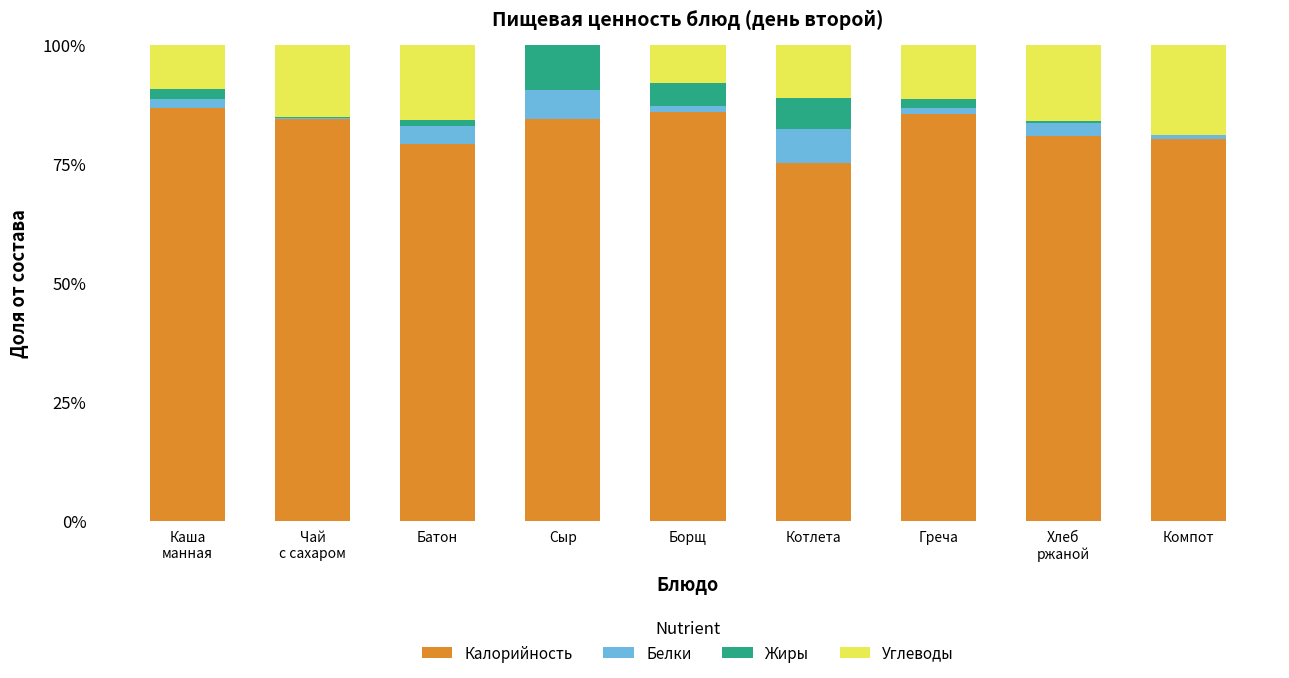

What is the maximum value for Калорийность?

86.7